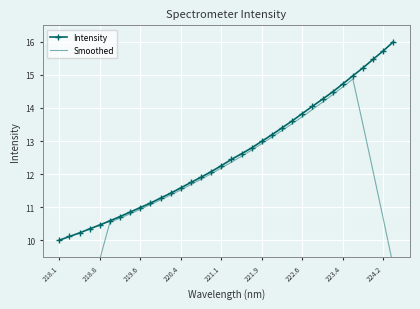

True or false: Intensity and Smoothed cross at least once.

False